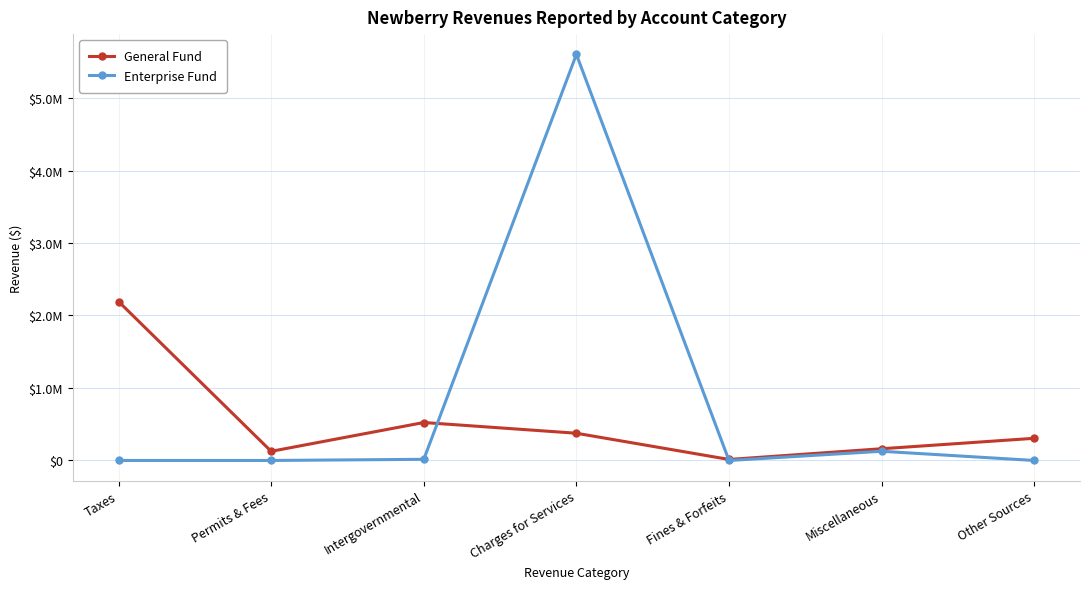

Which series changed the most between Fines & Forfeits and Other Sources?

General Fund